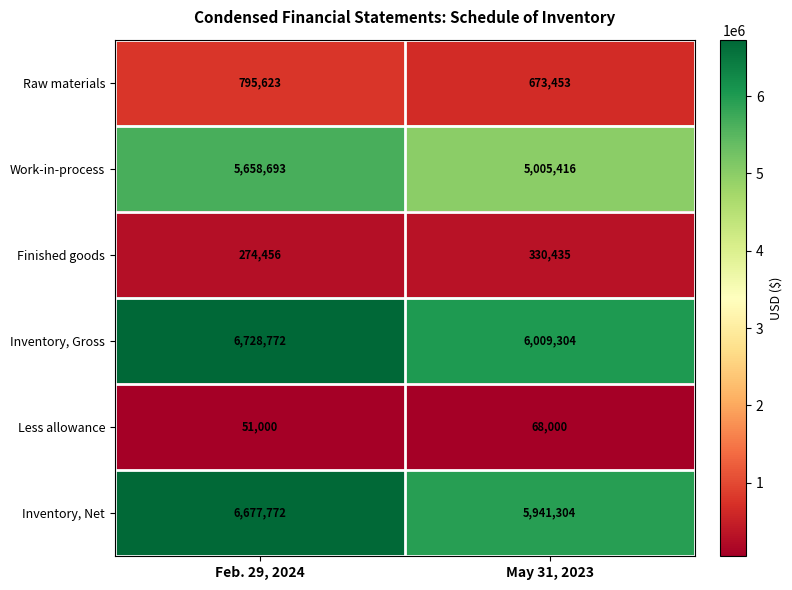

At which category is the sum across all series the highest?

Feb. 29, 2024